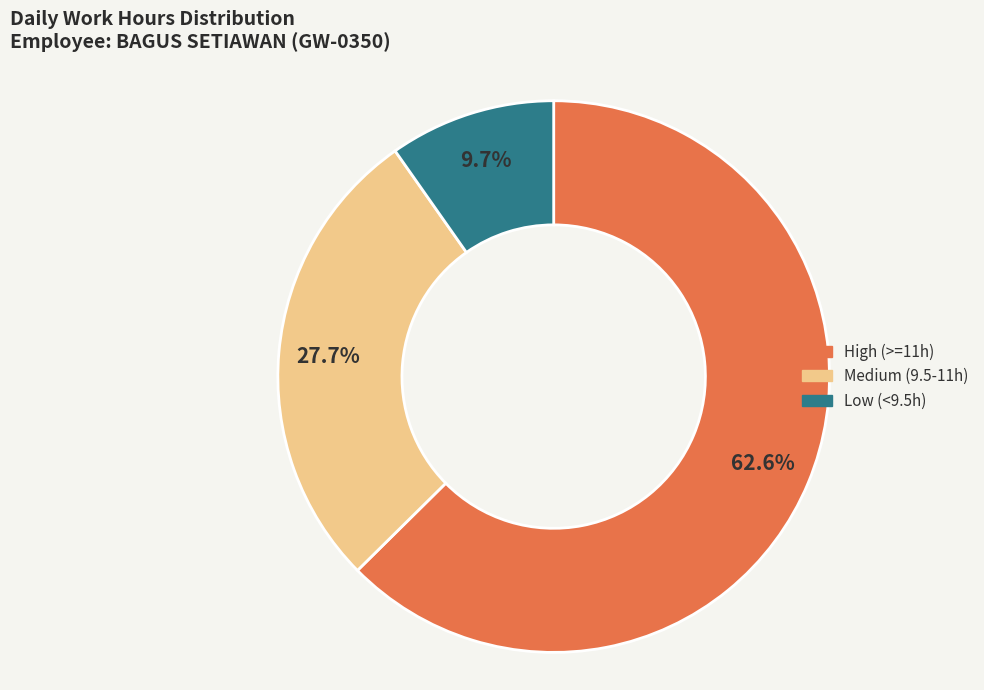

Is there any slice that represents more than half of the pie?

Yes